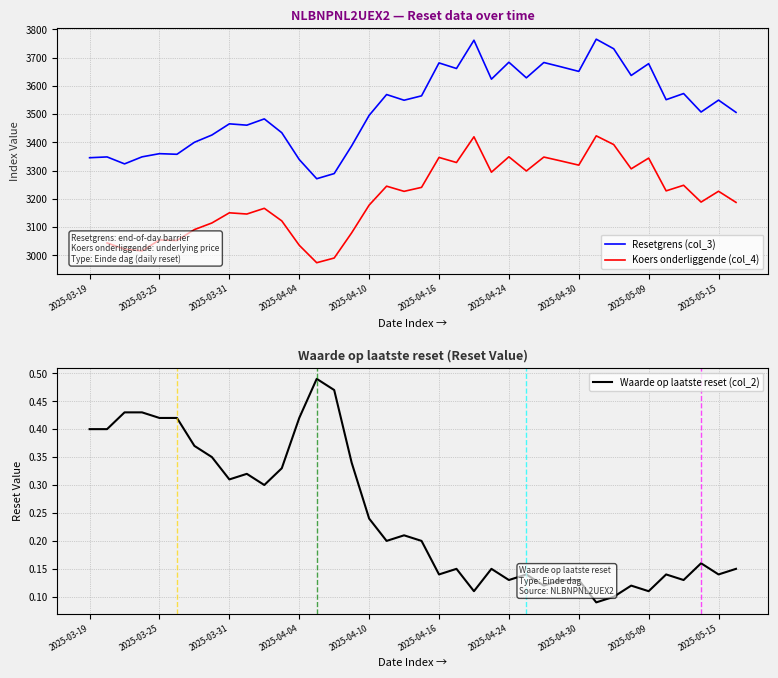

True or false: Koers onderliggende (col_4) and Waarde op laatste reset (col_2) cross at least once.

False